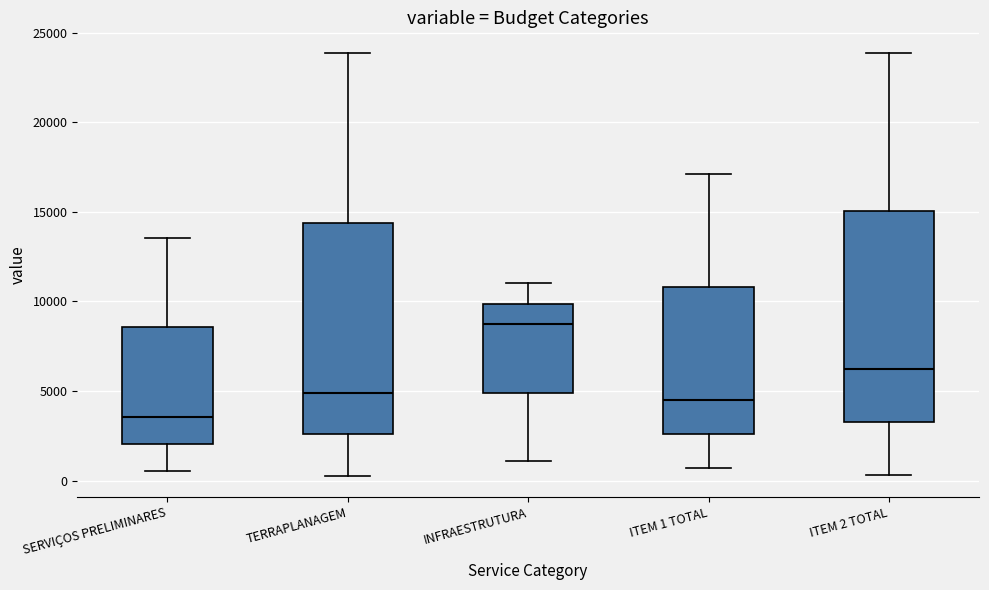

Where is the lower edge of the box for SERVIÇOS PRELIMINARES on the y-axis? The values are not printed on the chart, so give them approximately, as read against the axis.

2000